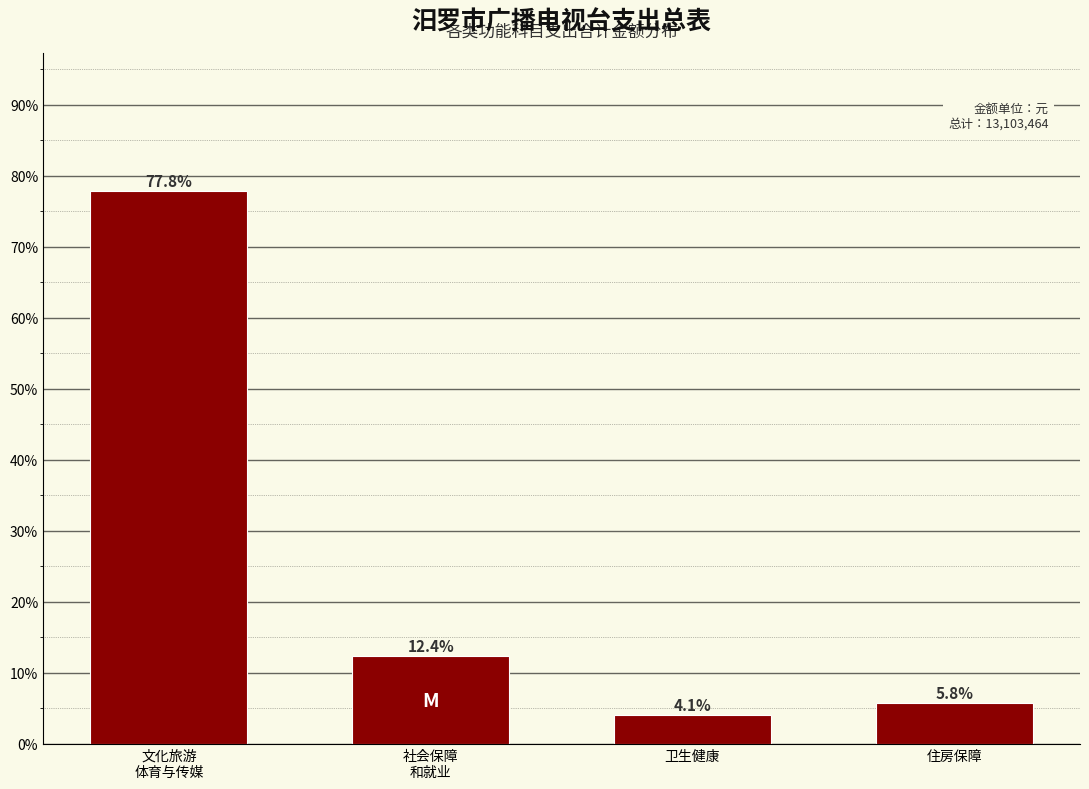

Reading left to right, extract all data points from this chart.

77.8	12.4	4.1	5.8